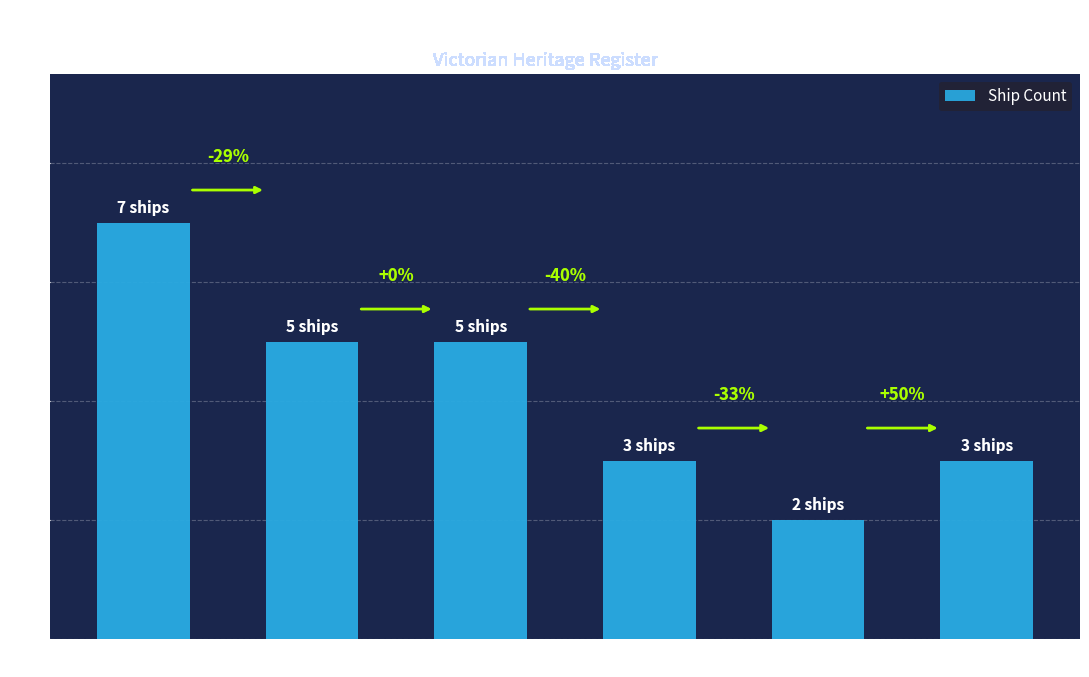

How many bars are there in total?

6